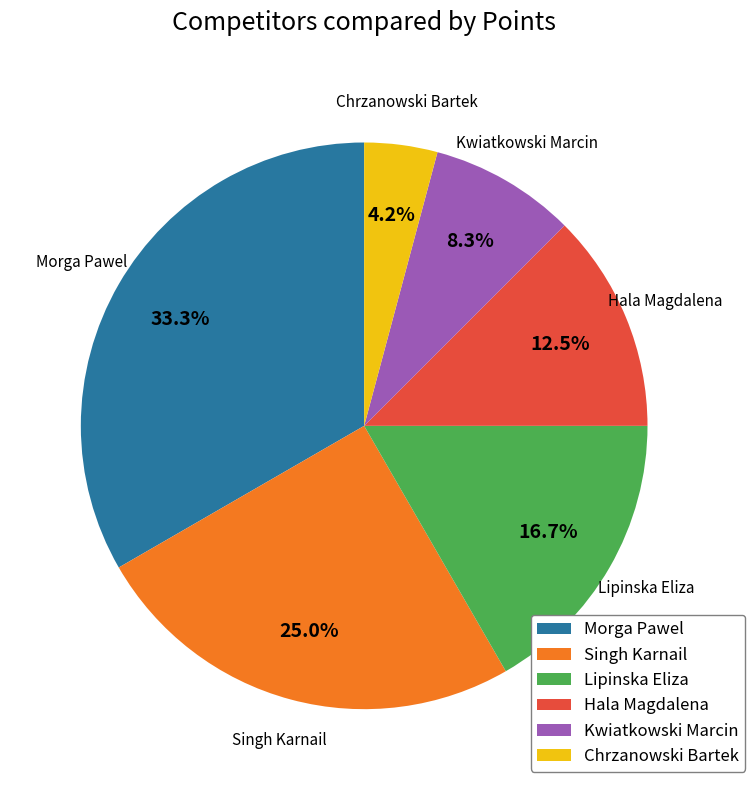

Rank the categories by value from lowest to highest.

Chrzanowski Bartek, Kwiatkowski Marcin, Hala Magdalena, Lipinska Eliza, Singh Karnail, Morga Pawel